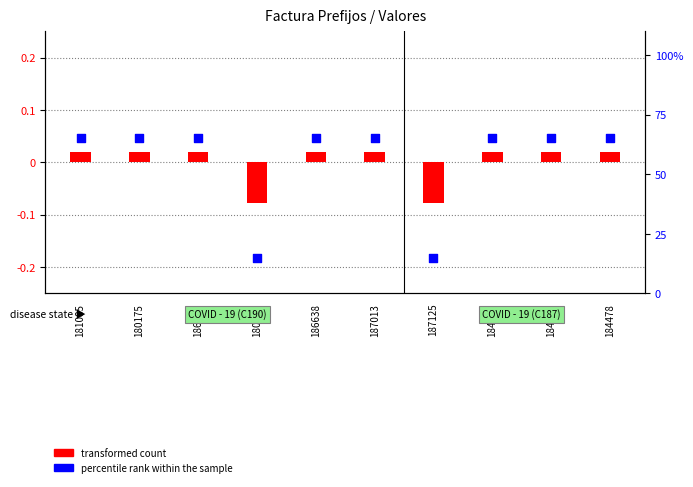

Which series reaches the maximum Y coordinate?

percentile rank within the sample